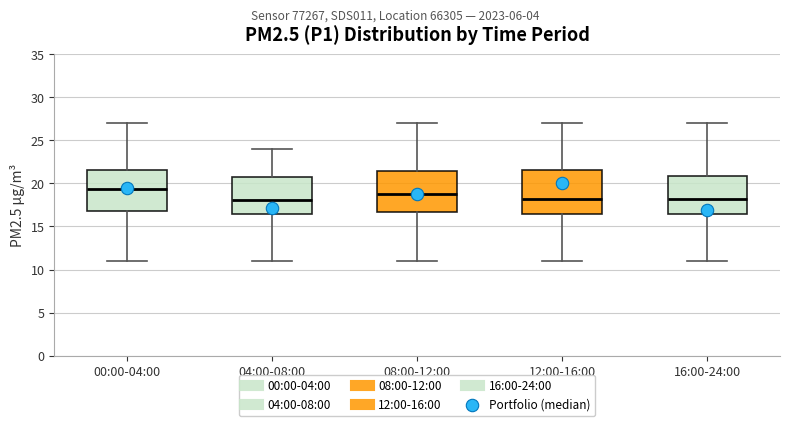

Reading left to right, transcribe this box plot: for each box, give where its median line is, the range the box spans, and where its two whiskers end, as read against the y-axis. The values are not printed on the chart, so give them approximately, as read against the axis.

00:00-04:00: median 19.5, box 17.0 to 21.5, whiskers 11.0 to 27.0
04:00-08:00: median 18.0, box 16.5 to 20.5, whiskers 11.0 to 24.0
08:00-12:00: median 19.0, box 16.5 to 21.5, whiskers 11.0 to 27.0
12:00-16:00: median 18.0, box 16.5 to 21.5, whiskers 11.0 to 27.0
16:00-24:00: median 18.0, box 16.5 to 21.0, whiskers 11.0 to 27.0